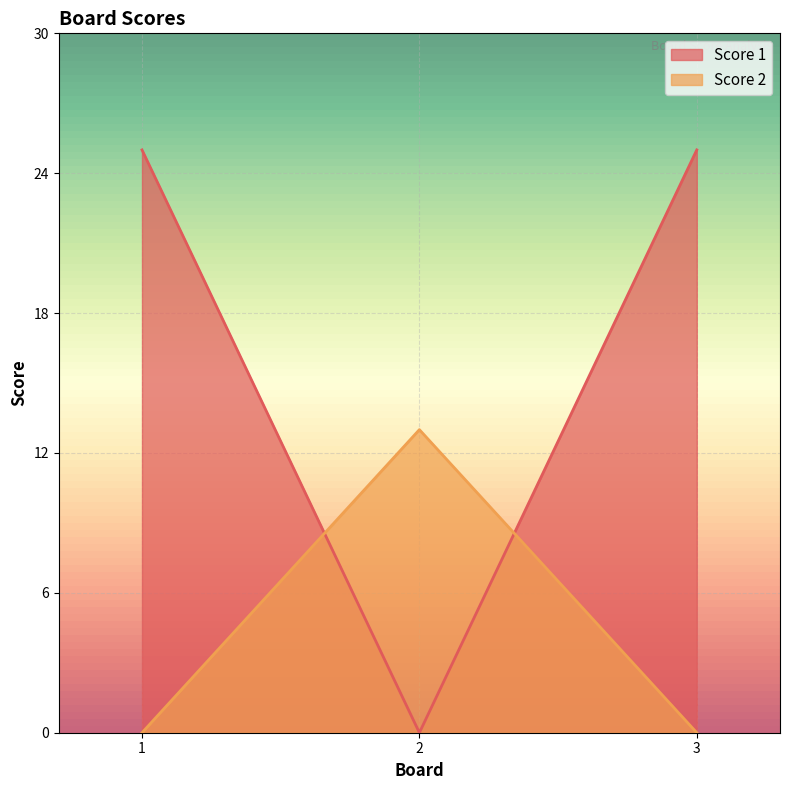

The Score 2 series shows 0 at 1. True or false?

True